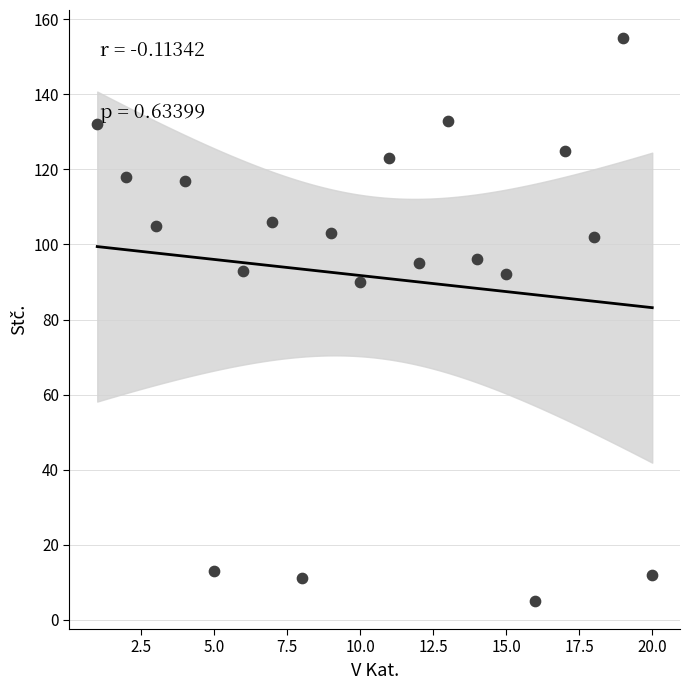

What is the range of X values (max minus min)?

19